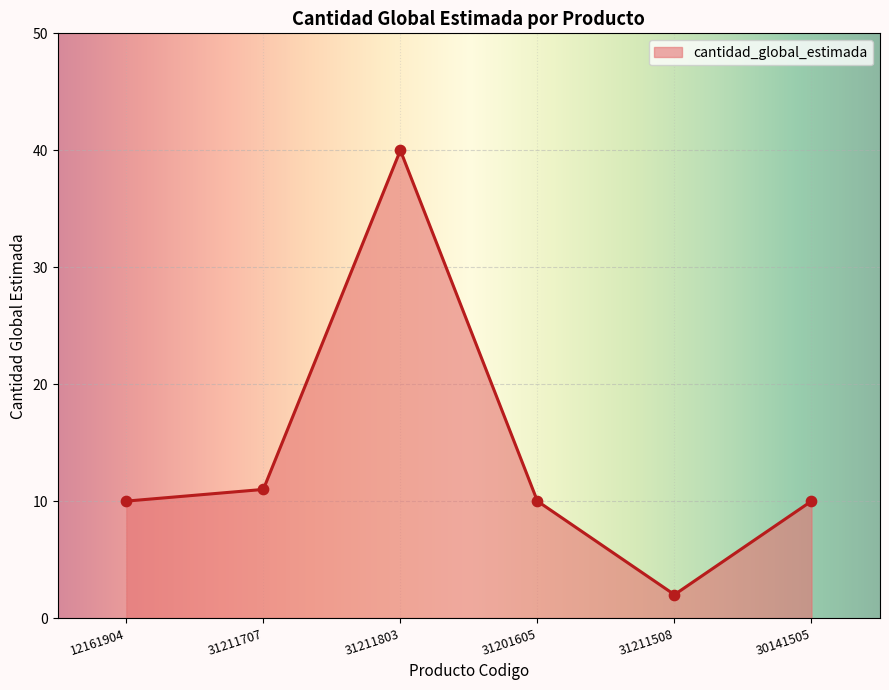

What is the change in value from 12161904 to 31211508?

-8